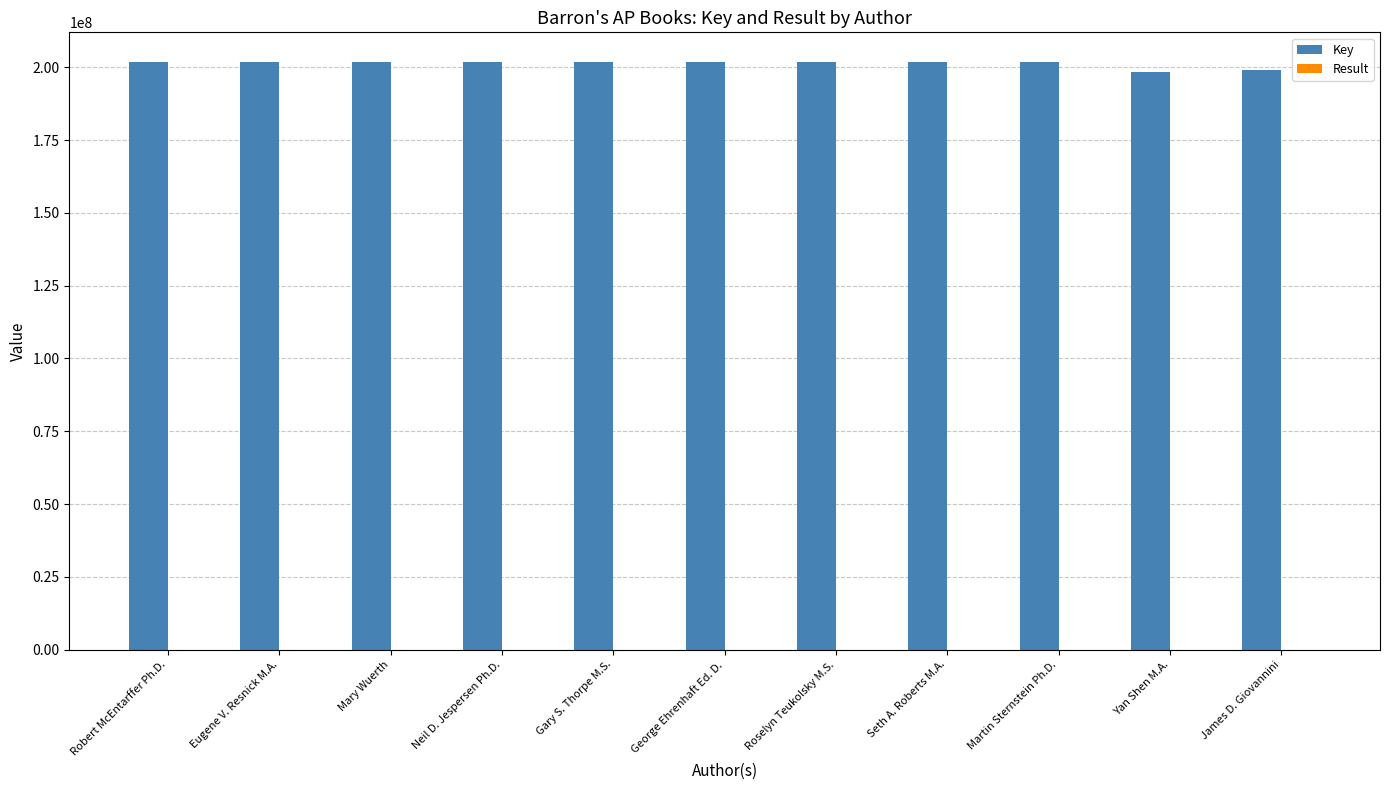

What is the greatest value displayed?

201964040